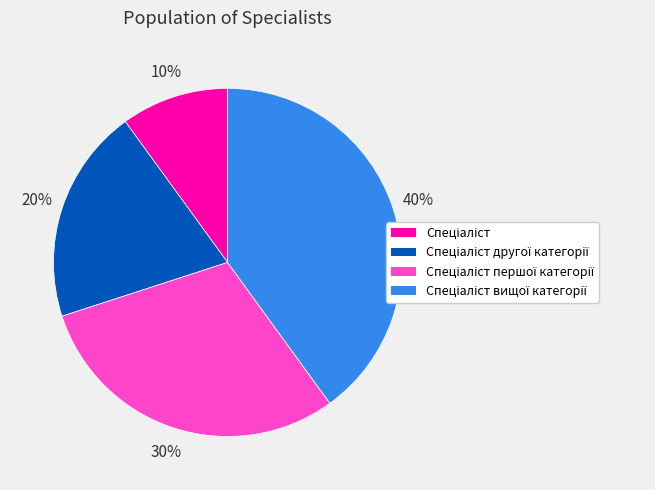

How many slices are in this pie chart?

4